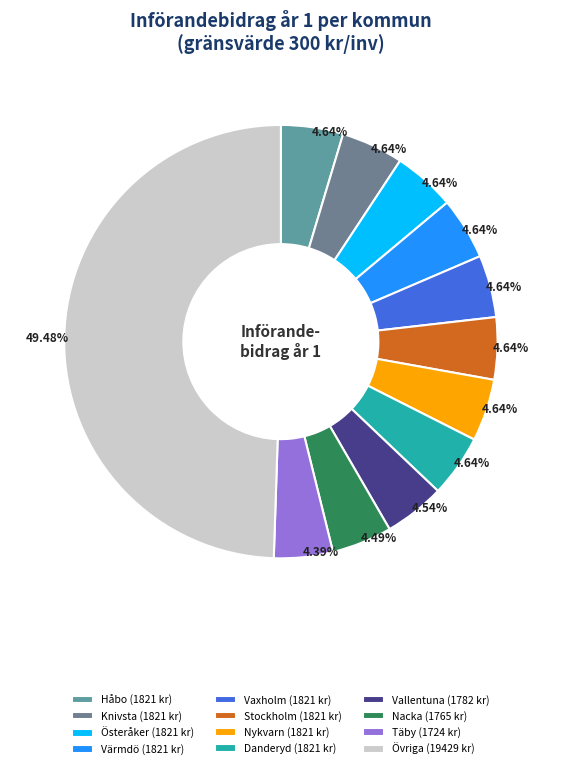

Count the number of slices in the pie.

12